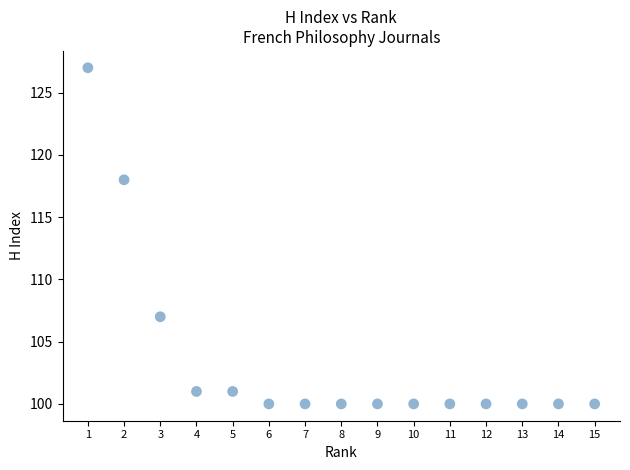

What Y value in the scatter plot is closest to 113?

118